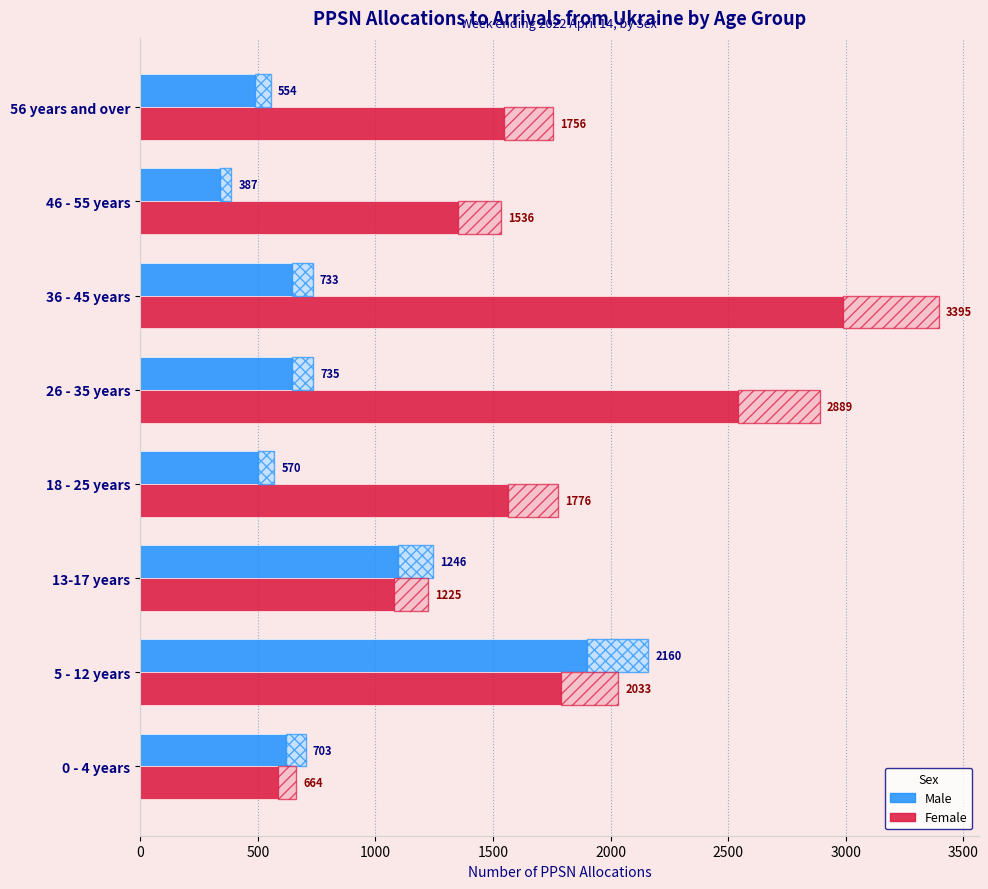

The Male series shows 344 at 0 - 4 years. True or false?

False